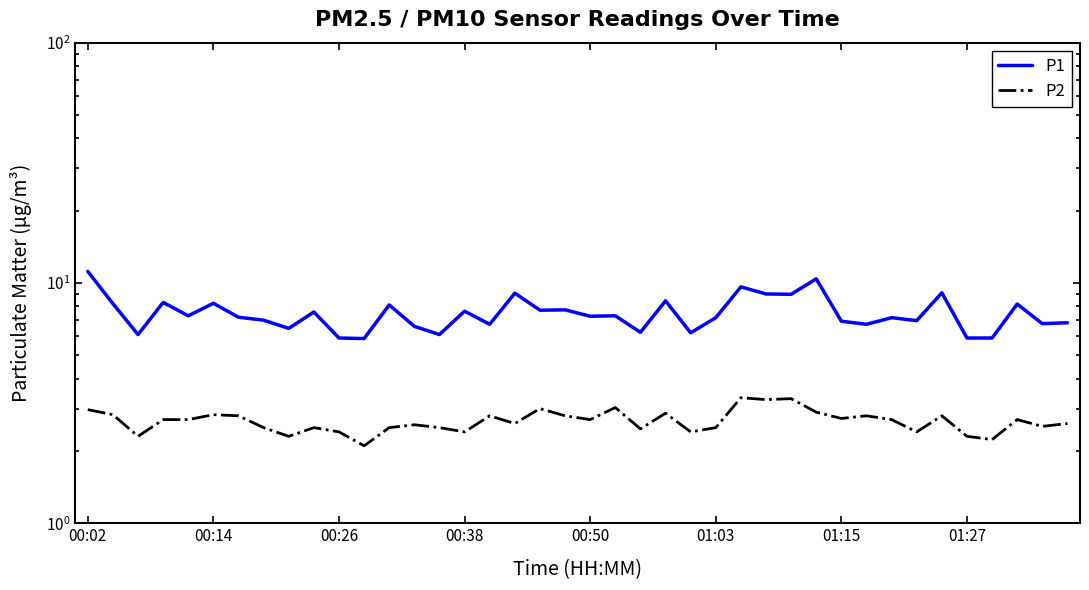

In P1, how many points are lower than both neighbors (excluding endpoints)?

14